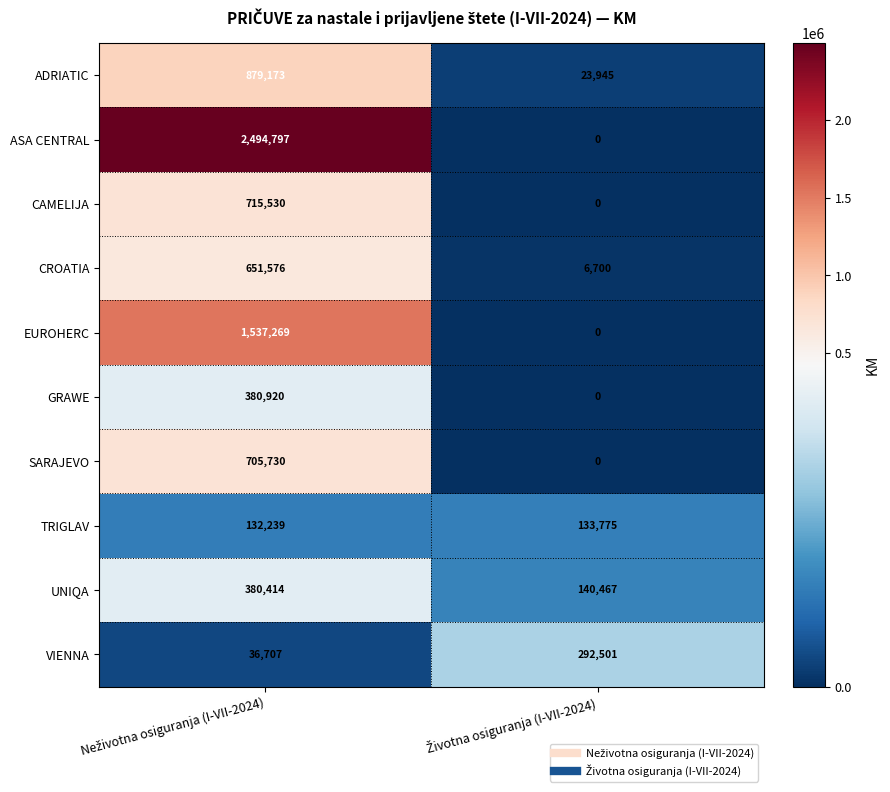

List the series in order of their peak value, lowest first.

TRIGLAV, VIENNA, UNIQA, GRAWE, CROATIA, SARAJEVO, CAMELIJA, ADRIATIC, EUROHERC, ASA CENTRAL